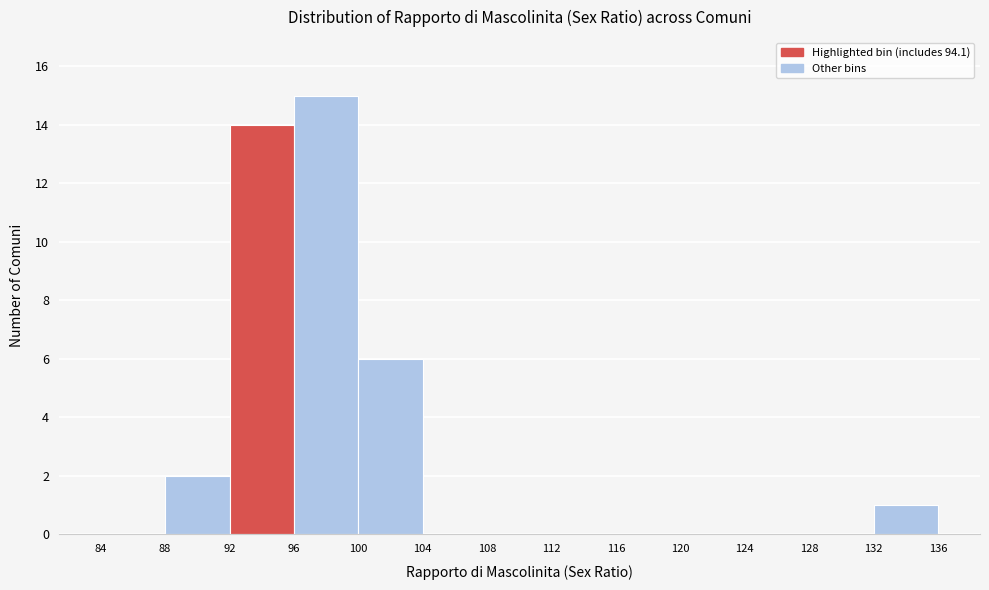

Reading left to right, list every bar in this chart as the range it spans on the x-axis followed by its height. The values are not printed on the chart, so give them approximately, as read against the axis.

84 to 88: 0
88 to 92: 2
92 to 96: 14
96 to 100: 15
100 to 104: 6
104 to 108: 0
108 to 112: 0
112 to 116: 0
116 to 120: 0
120 to 124: 0
124 to 128: 0
128 to 132: 0
132 to 136: 1